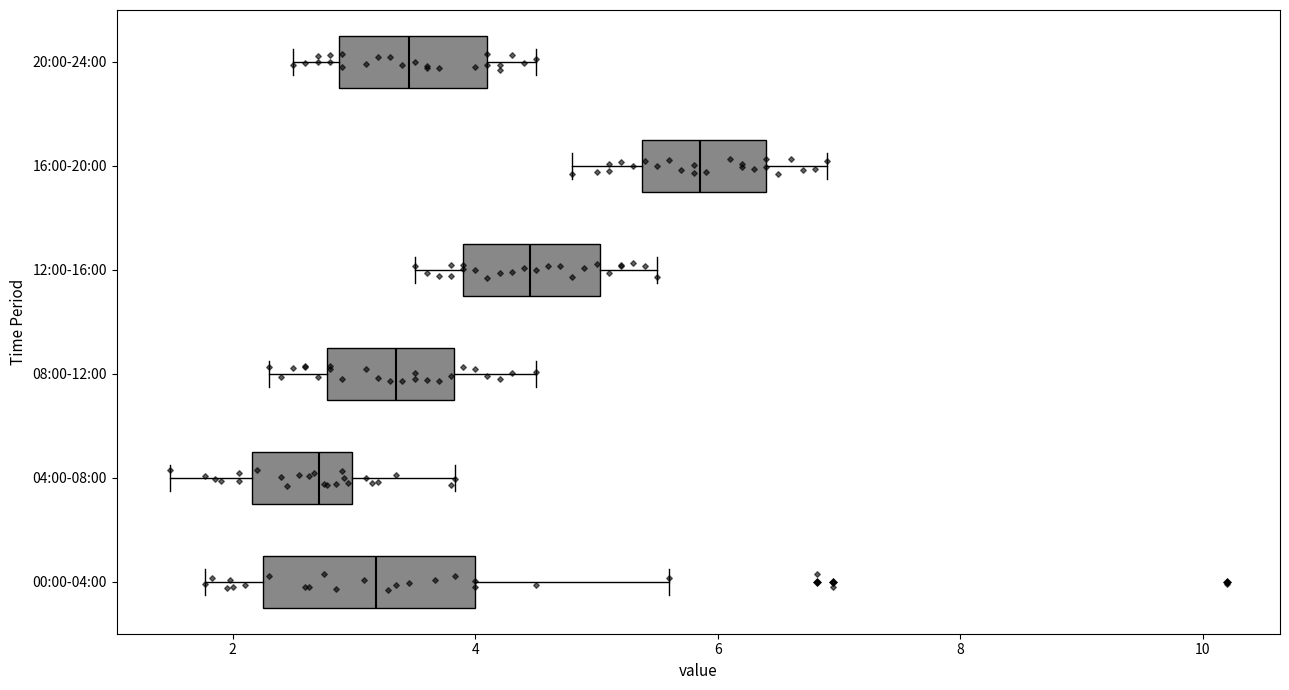

Reading bottom to top, transcribe this box plot: for each box, give where its median line is, the range the box spans, and where its two whiskers end, as read against the x-axis. The values are not printed on the chart, so give them approximately, as read against the axis.

00:00-04:00: median 3.2, box 2.2 to 4.0, whiskers 1.8 to 5.6
04:00-08:00: median 2.8, box 2.2 to 3.0, whiskers 1.4 to 3.8
08:00-12:00: median 3.4, box 2.8 to 3.8, whiskers 2.4 to 4.6
12:00-16:00: median 4.4, box 4.0 to 5.0, whiskers 3.6 to 5.6
16:00-20:00: median 5.8, box 5.4 to 6.4, whiskers 4.8 to 7.0
20:00-24:00: median 3.4, box 2.8 to 4.2, whiskers 2.6 to 4.6